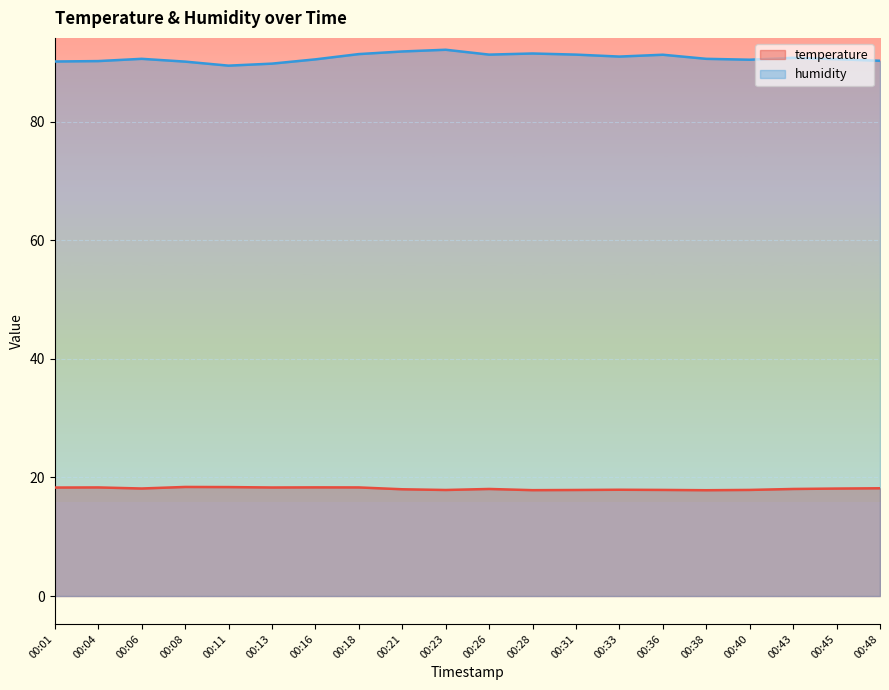

At which category is the sum across all series the highest?

00:23